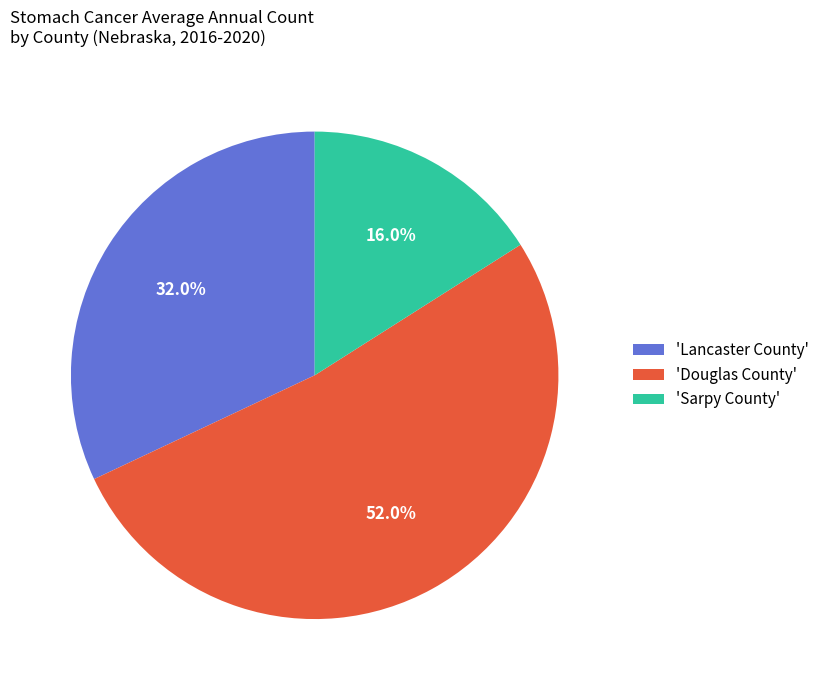

Count the number of slices in the pie.

3